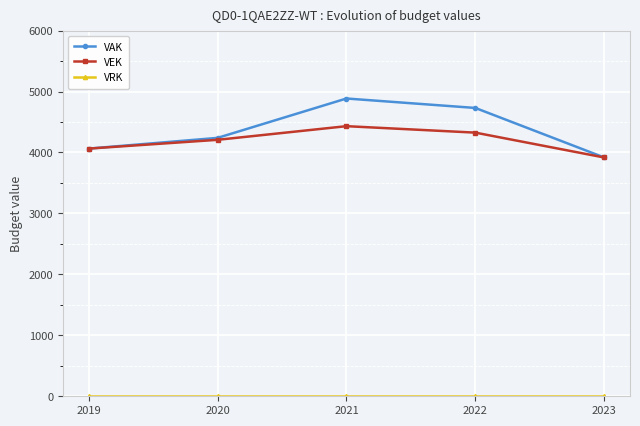

At which label does VEK reach its minimum?

2023